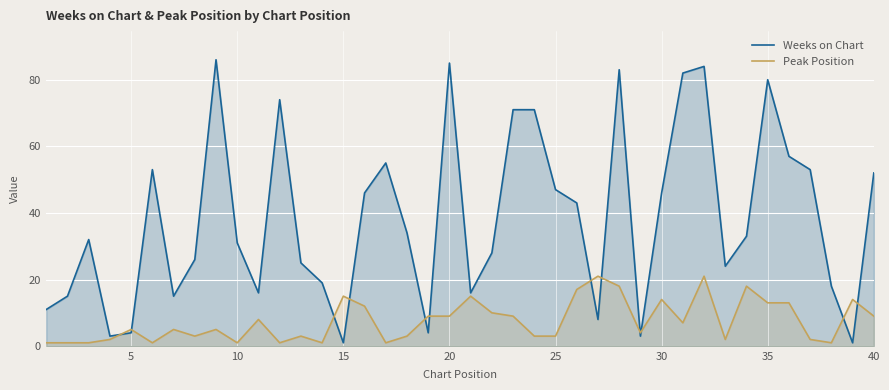

Rank the series by their maximum value, from highest to lowest.

Weeks on Chart, Peak Position